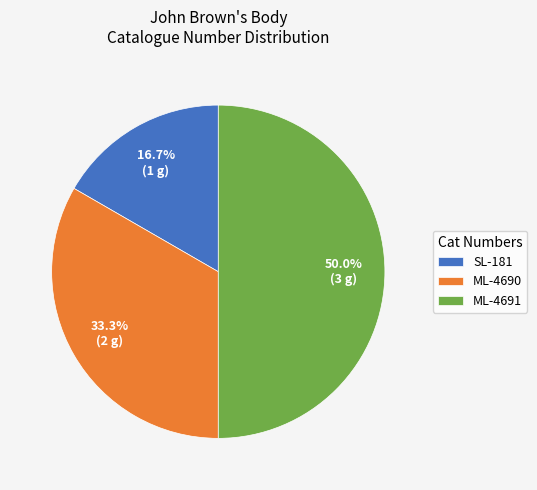

To the nearest percent, what is the difference between the largest and smallest slice percentages?

33%